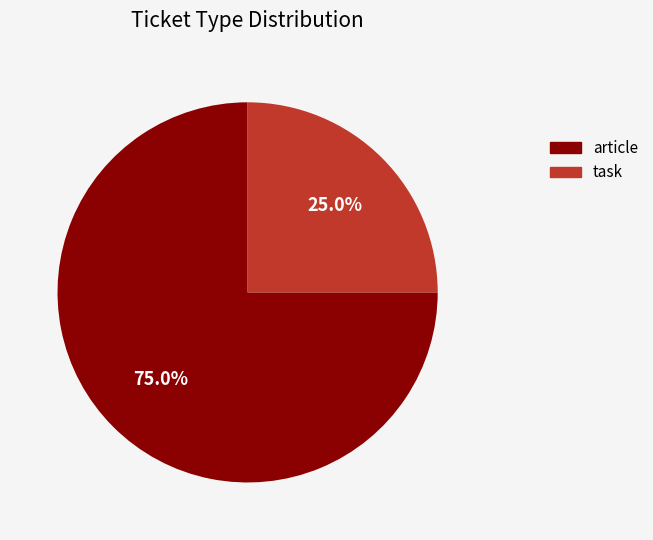

Which category has the biggest portion of the pie?

article